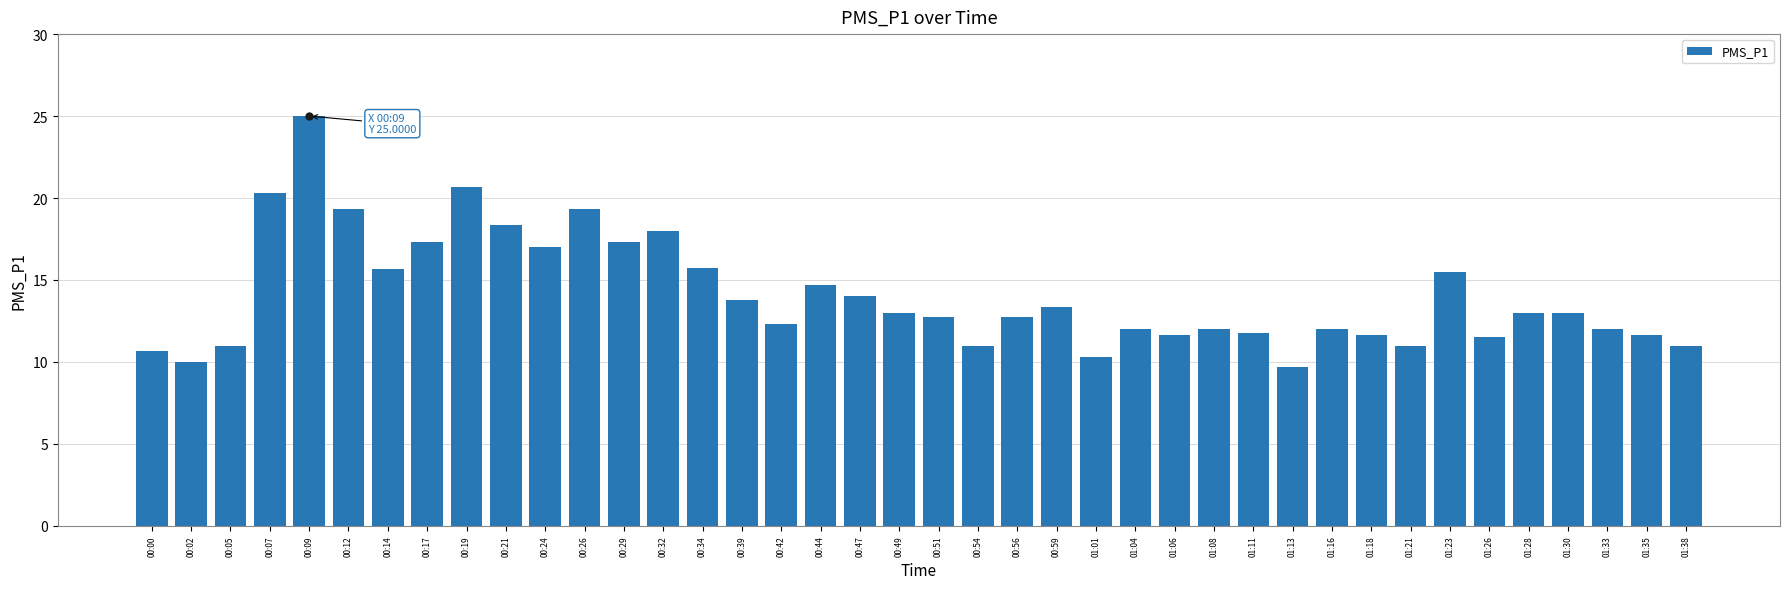

What is the change in value from 00:02 to 01:35?

+1.7